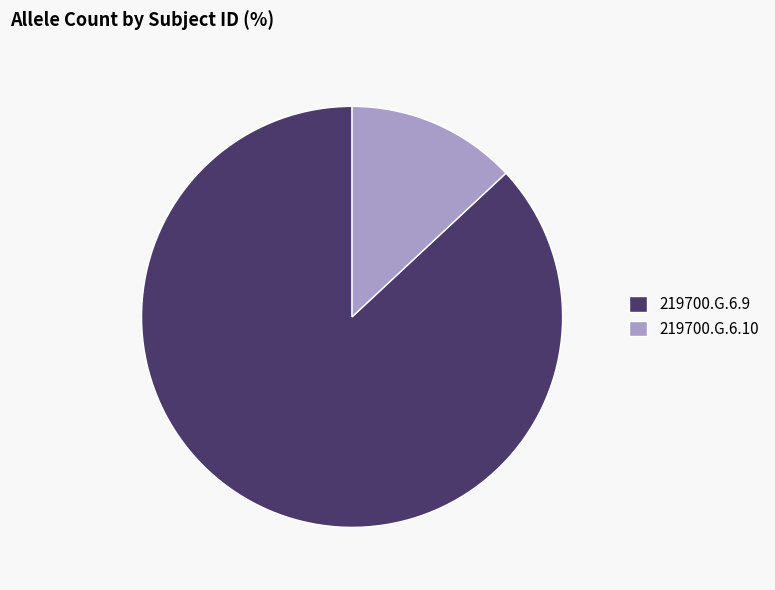

How many segments does this pie chart have?

2